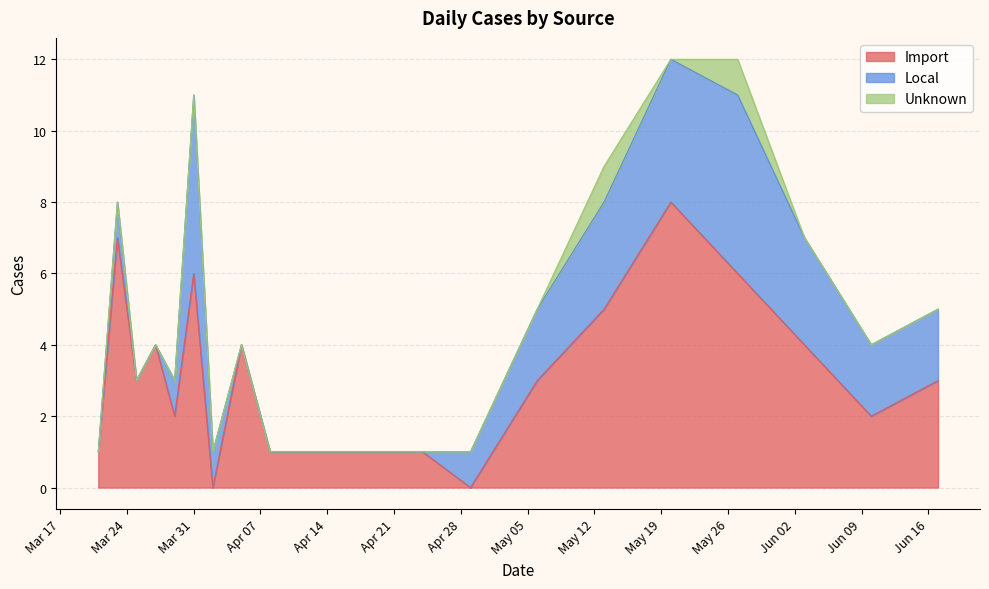

Where does the Local series first go above 1?

2020-03-31